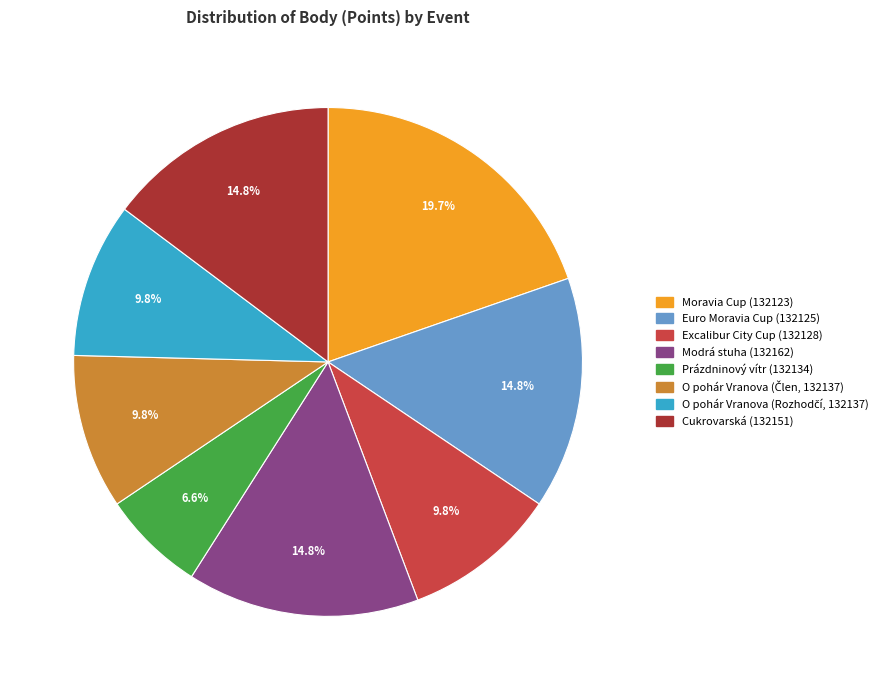

Combined, do Moravia Cup (132123) and Prázdninový vítr (132134) account for over 50%?

No